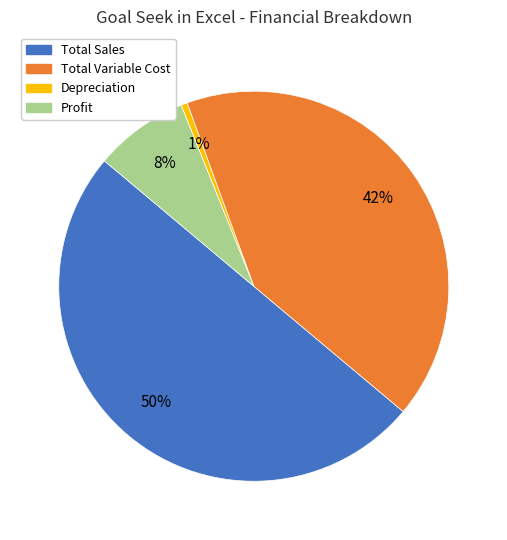

Which slice is the largest?

Total Sales